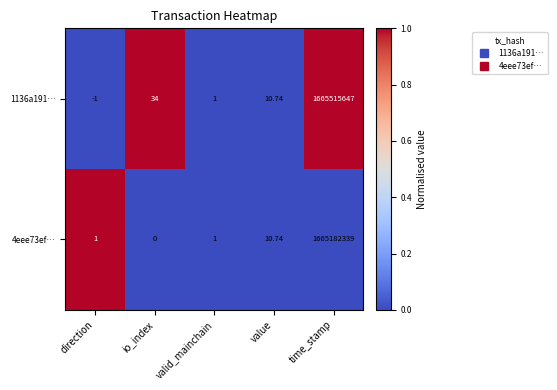

Is the value of 4eee73ef… at time_stamp greater than the value of 1136a191… at value?

Yes